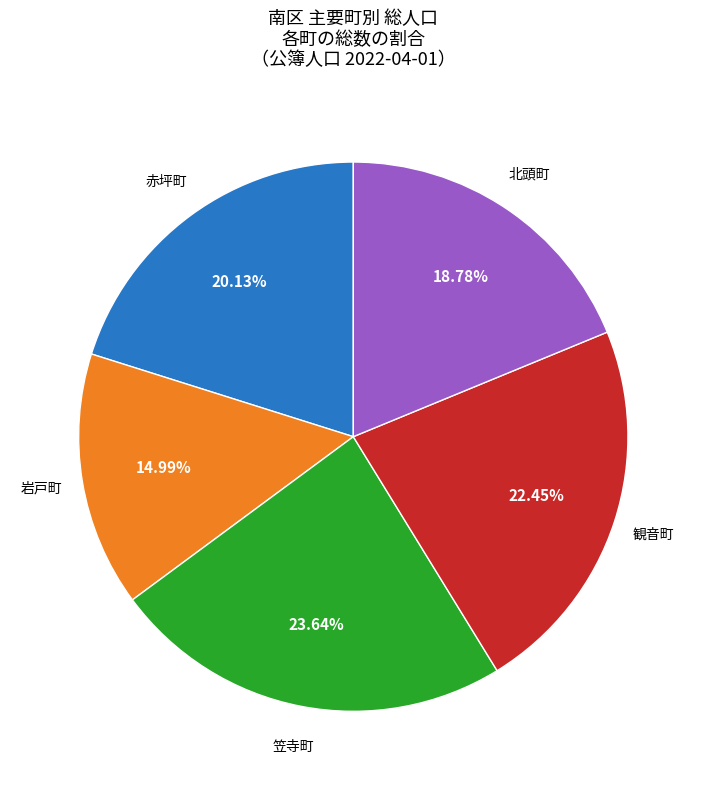

To the nearest percent, what portion does 観音町 represent?

22%